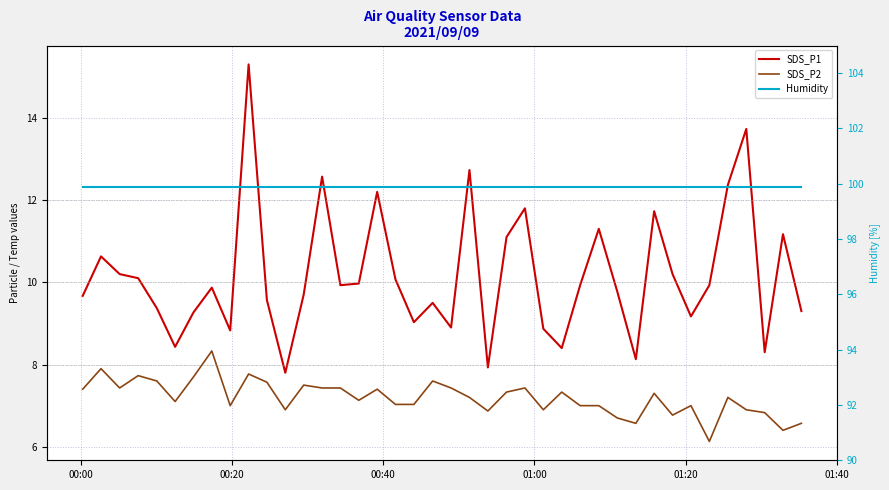

How many lines are shown in the chart?

3